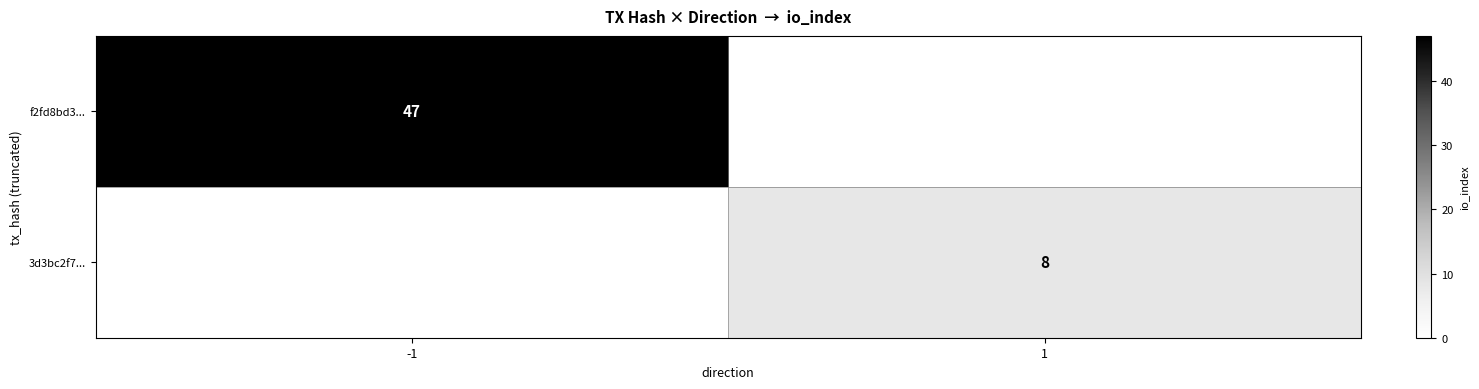

What is the total value across all series at 1?

8